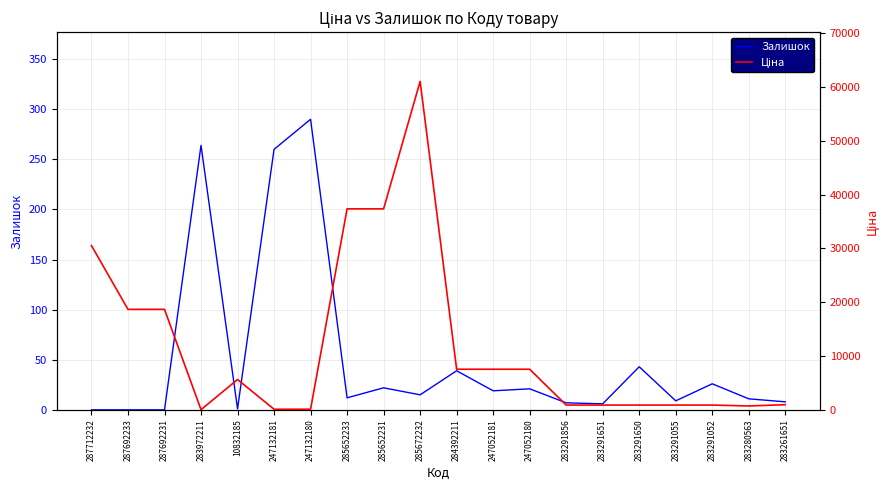

Between 247052181 and 287692231, which is larger?

247052181